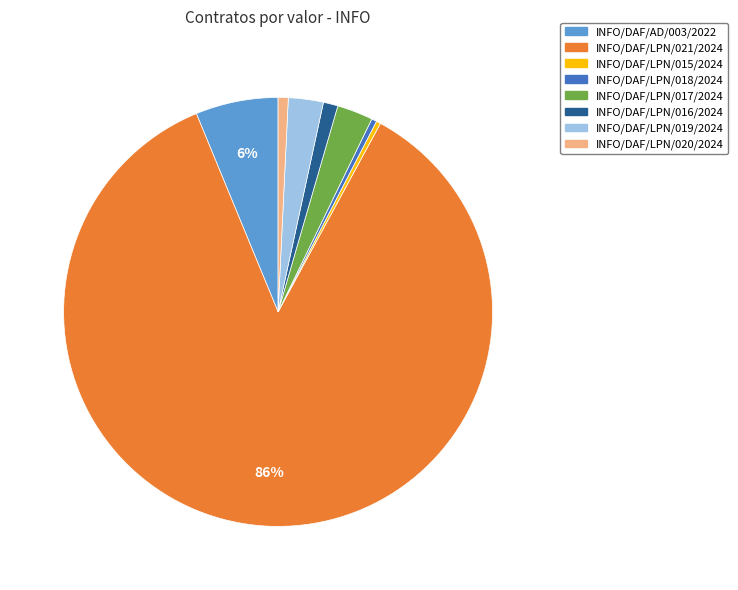

True or false: INFO/DAF/LPN/016/2024 accounts for 1% of the total.

True